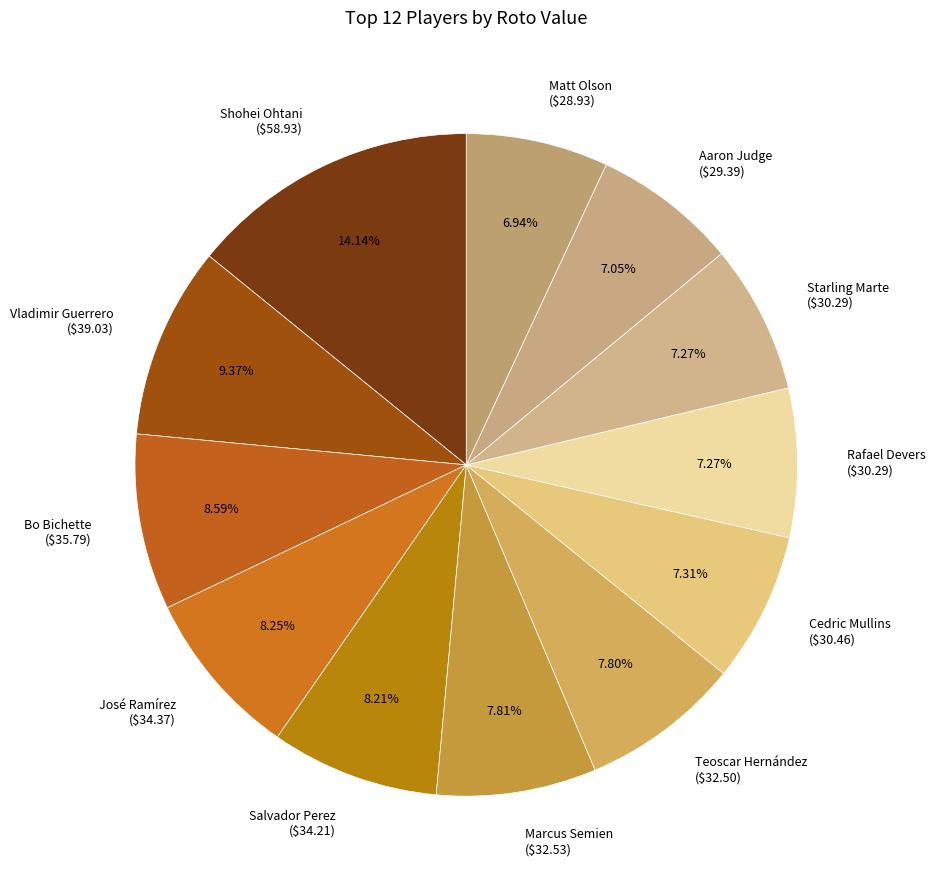

To the nearest percent, what is the average slice percentage?

8%